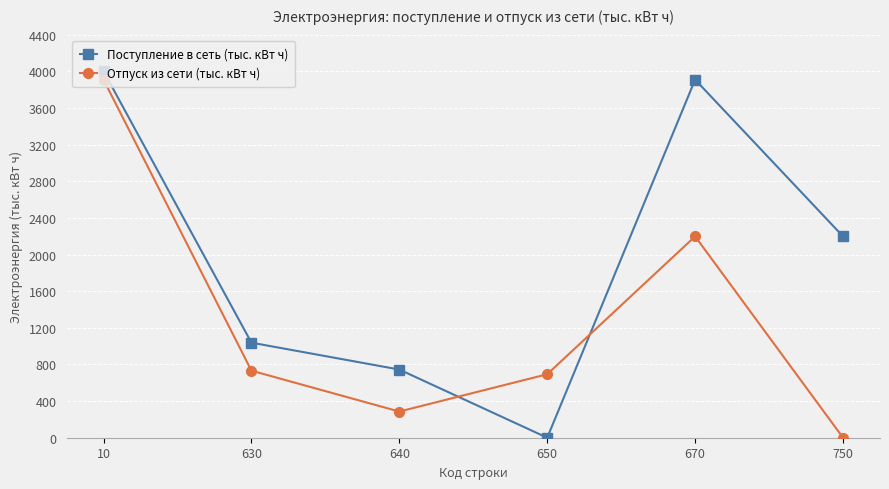

After their last crossing, which series has the higher values: Поступление в сеть (тыс. кВт ч) or Отпуск из сети (тыс. кВт ч)?

Поступление в сеть (тыс. кВт ч)